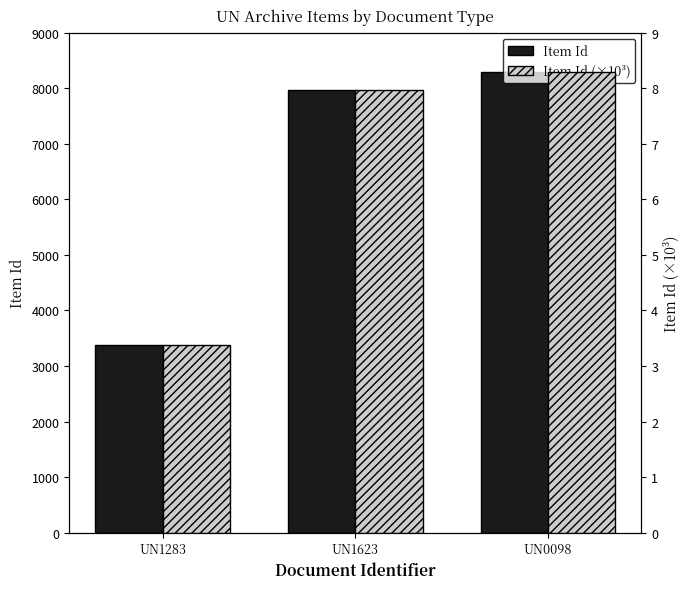

Between UN0098 and UN1283, which is larger?

UN0098